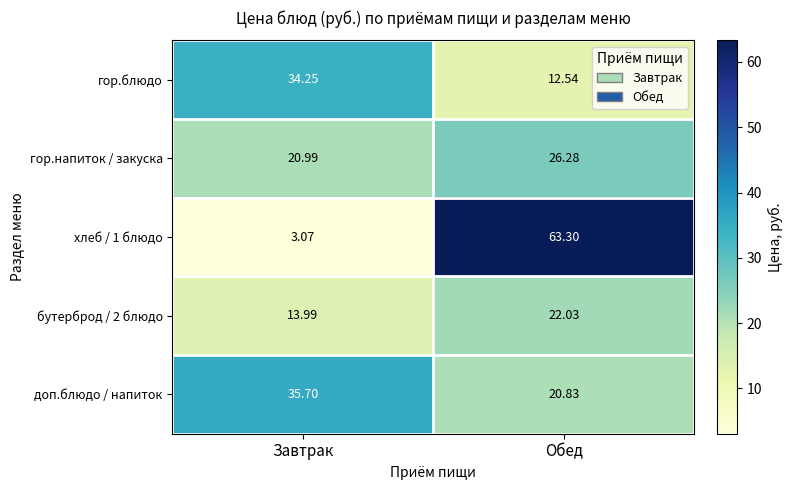

At which label is хлеб / 1 блюдо closest to 33?

Завтрак